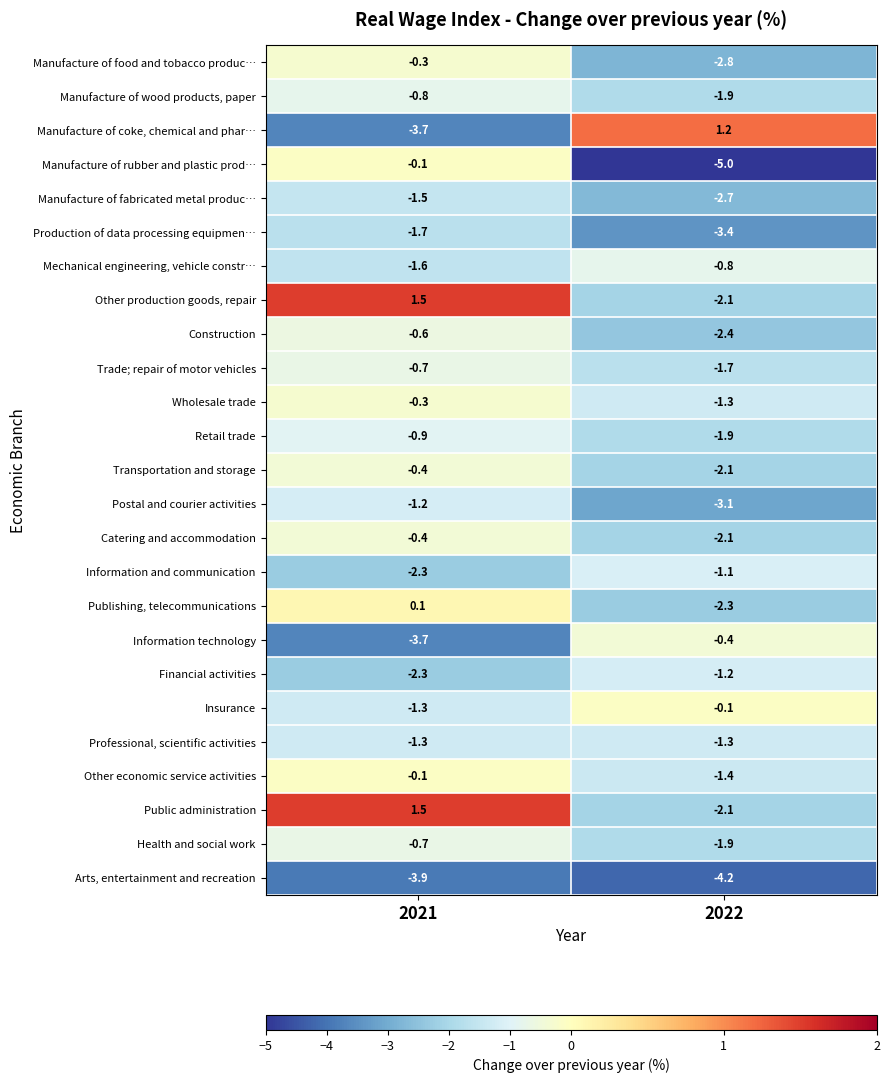

List the labels in order of Manufacture of coke, chemical and phar… value, smallest first.

2021, 2022